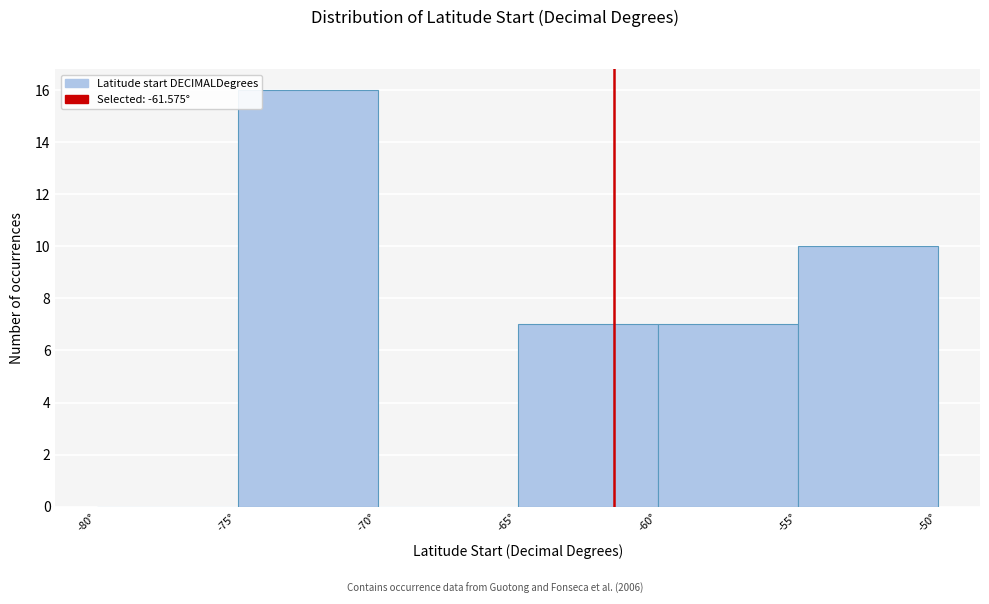

Reading left to right, list every bar in this chart as the range it spans on the x-axis followed by its height. The values are not printed on the chart, so give them approximately, as read against the axis.

-80 to -75: 0
-75 to -70: 16
-70 to -65: 0
-65 to -60: 7
-60 to -55: 7
-55 to -50: 10